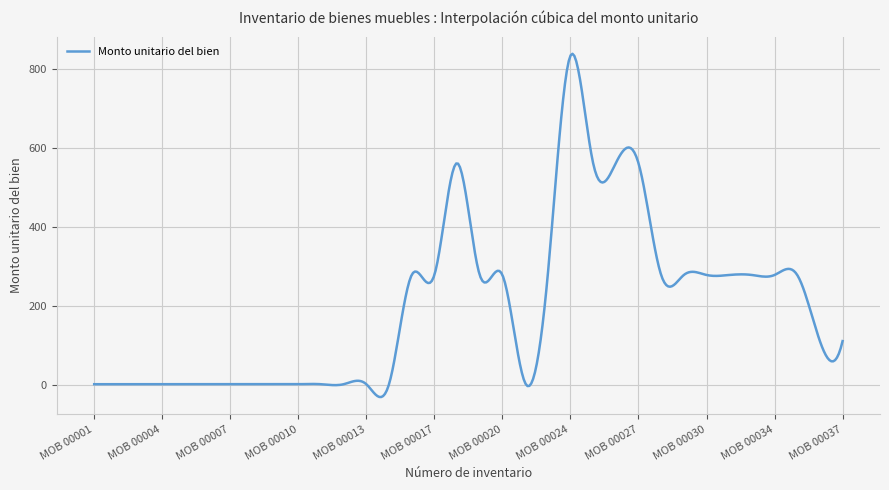

What is the difference between the maximum and minimum values?

871.3